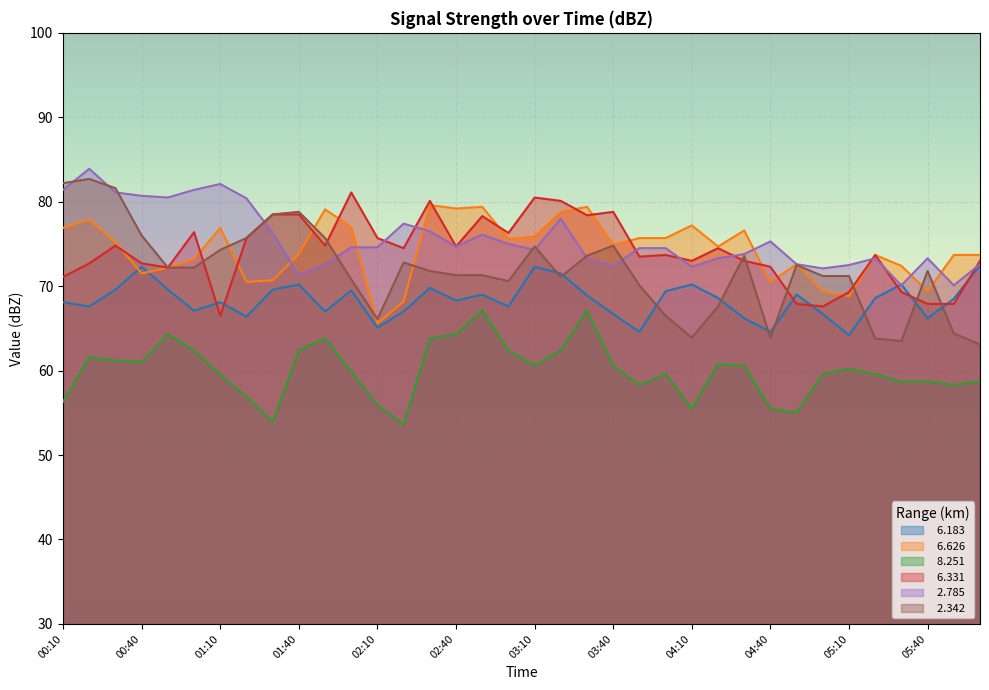

What are all the series names shown in the legend?

  6.183,   6.626,   8.251,   6.331,   2.785,   2.342